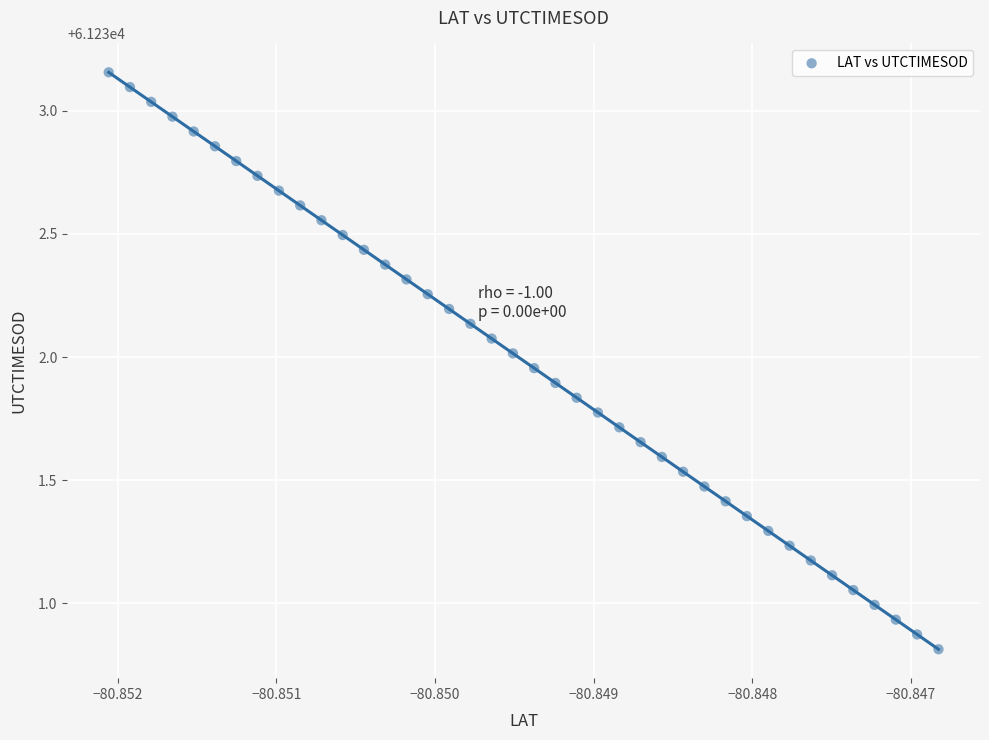

What is the range of Y values (max minus min)?

2.3